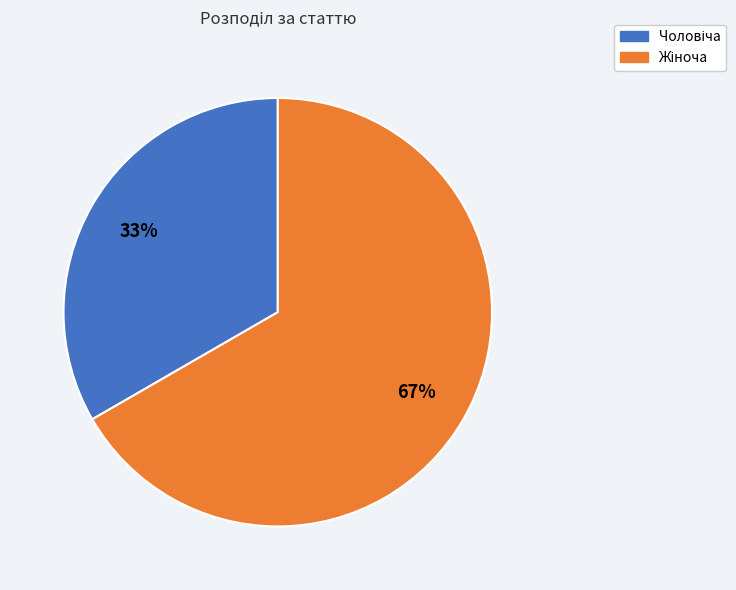

Is there any slice that represents more than half of the pie?

Yes